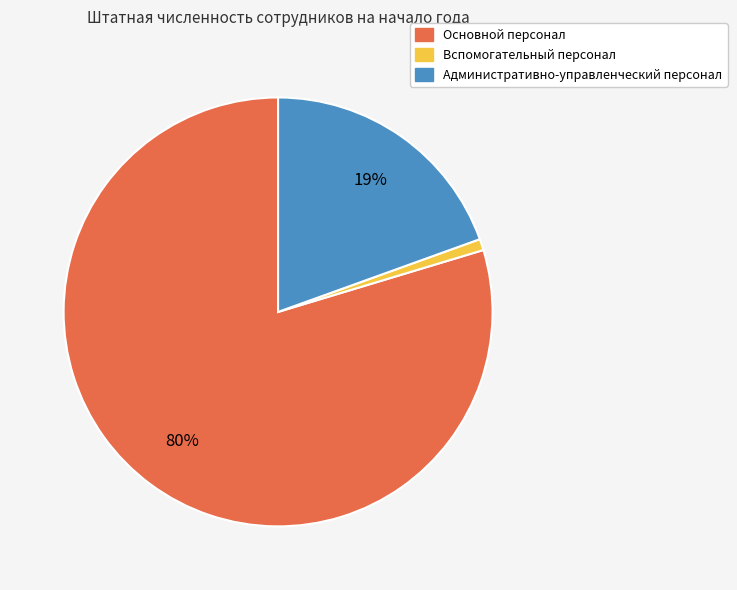

Does any single category account for the majority?

Yes